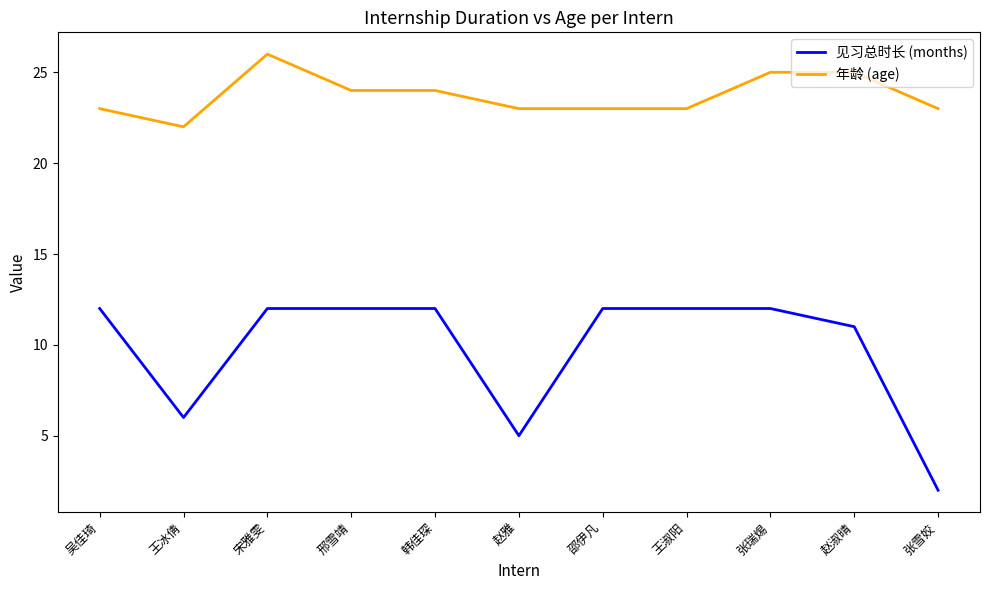

How many categories are shown in the chart?

11